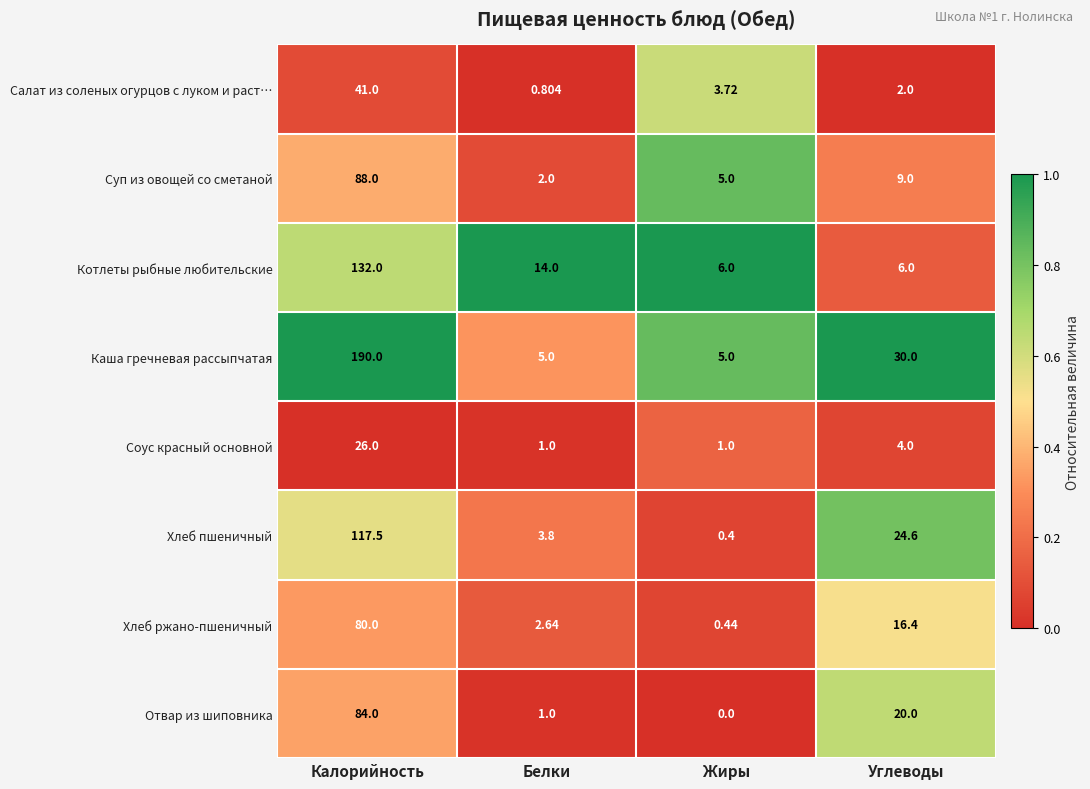

Which series has the widest spread of values?

Каша гречневая рассыпчатая